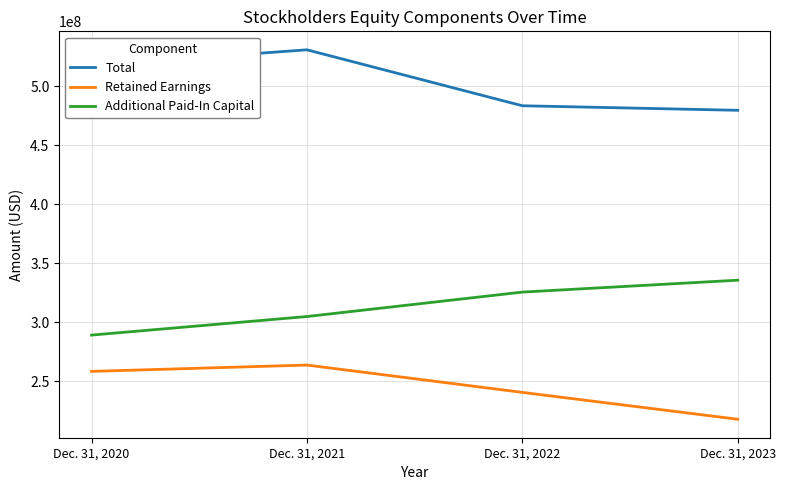

What is the spread (max minus min) of values at Dec. 31, 2023?

261950437